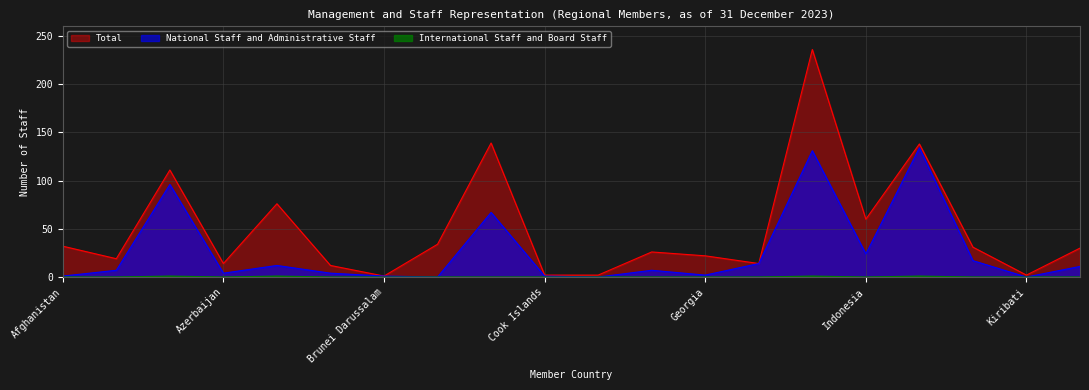

Reading right to left, list all the values displayed in this chart.

International Staff and Board Staff: 0	0	0	1	0	1	0	0	0	0	0	0	0	0	0	1	0	1	0	0
National Staff and Administrative Staff: 11	0	17	134	24	131	14	2	7	0	1	67	0	1	4	12	4	96	7	1
Total: 30	2	31	138	60	236	14	22	26	2	2	139	34	1	12	76	14	111	19	32